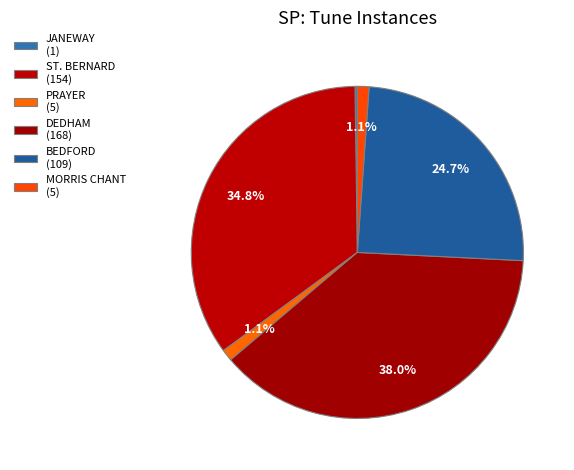

To the nearest percent, what is the average slice percentage?

17%